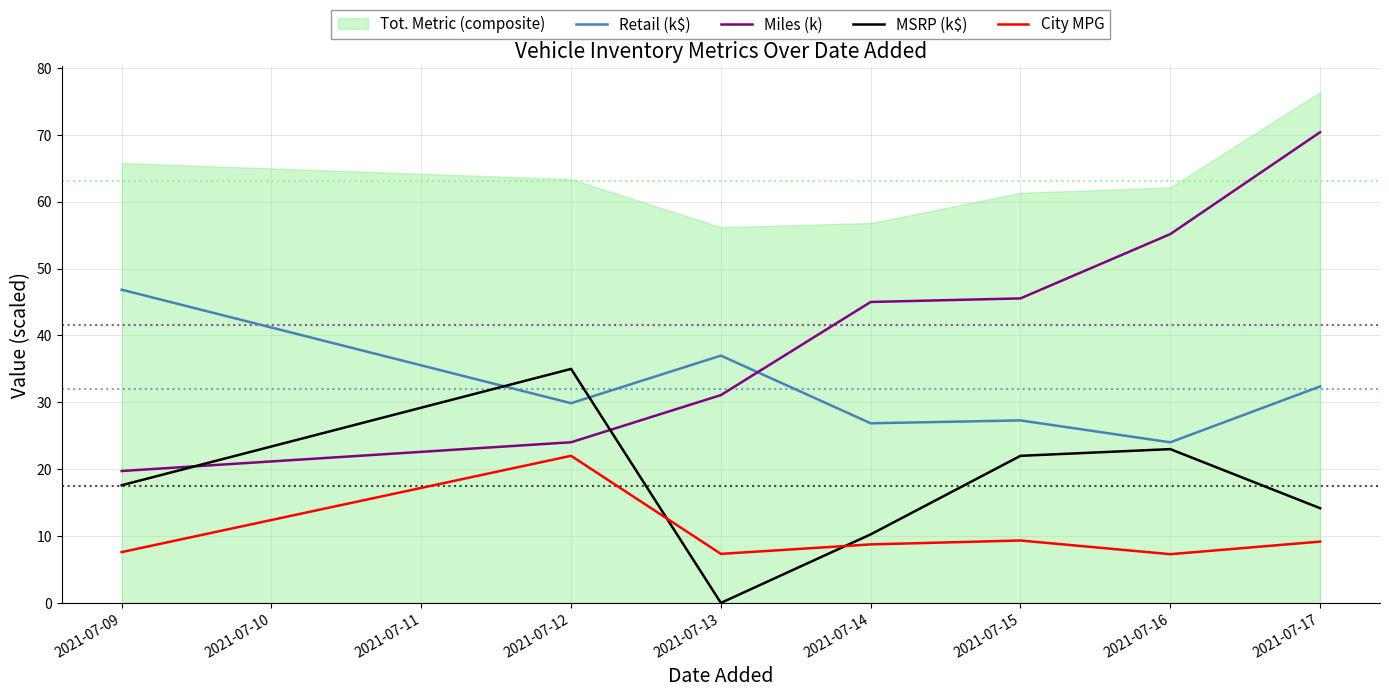

Which series ends up on top after the final intersection of Retail (k$) and MSRP (k$)?

Retail (k$)